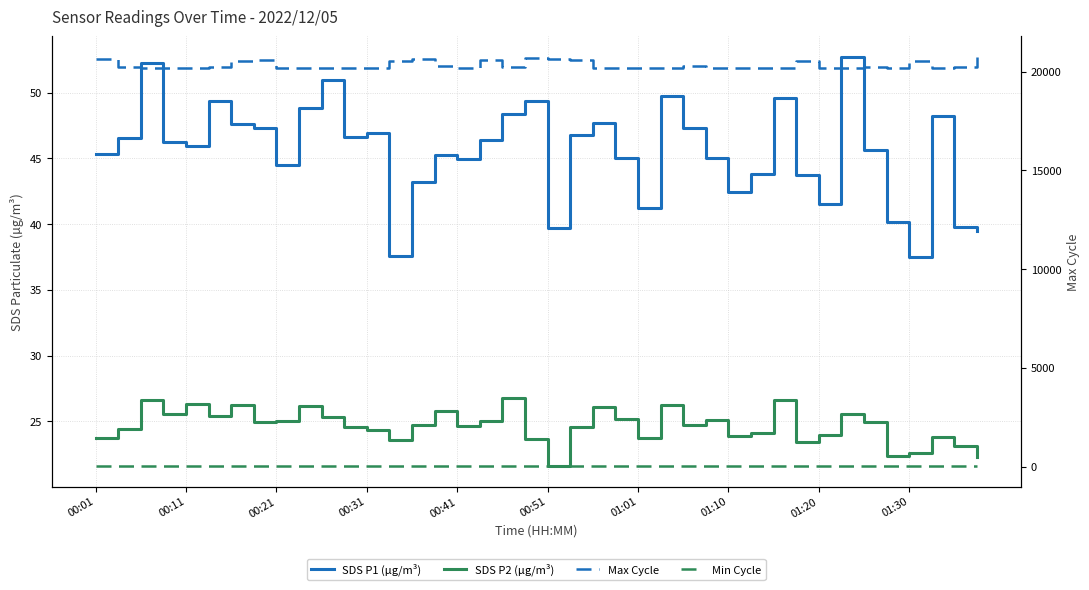

The SDS P2 (µg/m³) series shows 24.6 at 21. True or false?

True